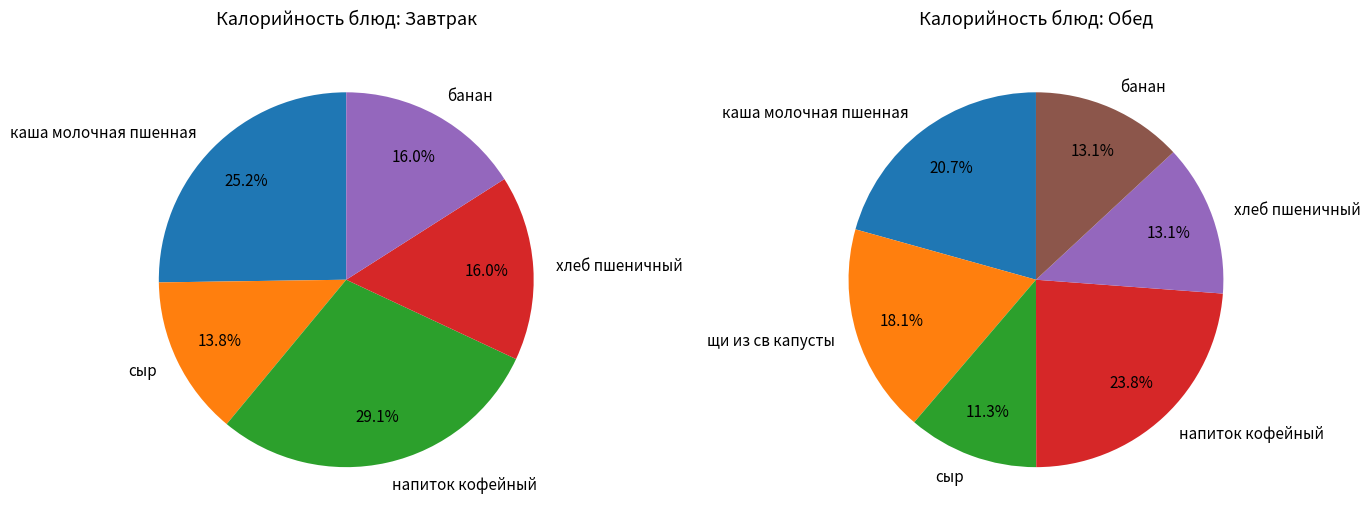

To the nearest percent, what is the difference between the сыр and хлеб пшеничный slice percentages?

2%